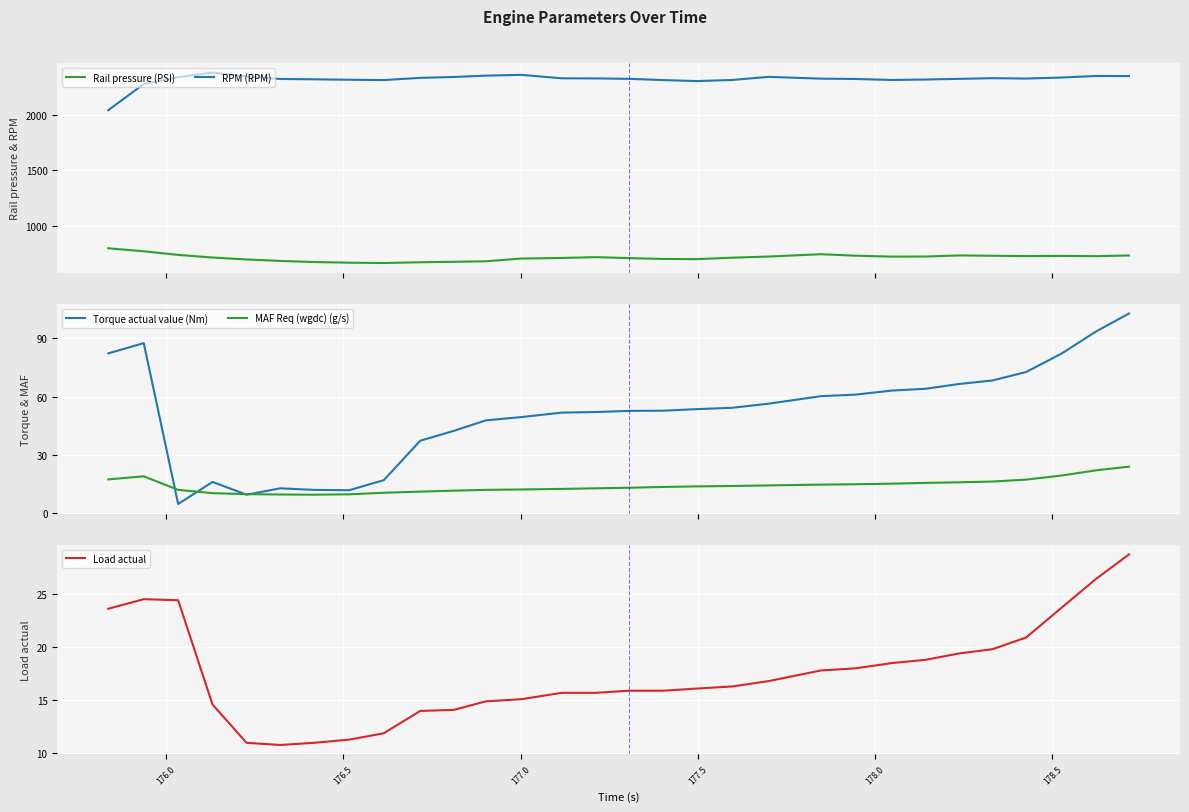

What is the maximum value for Load actual?

28.7